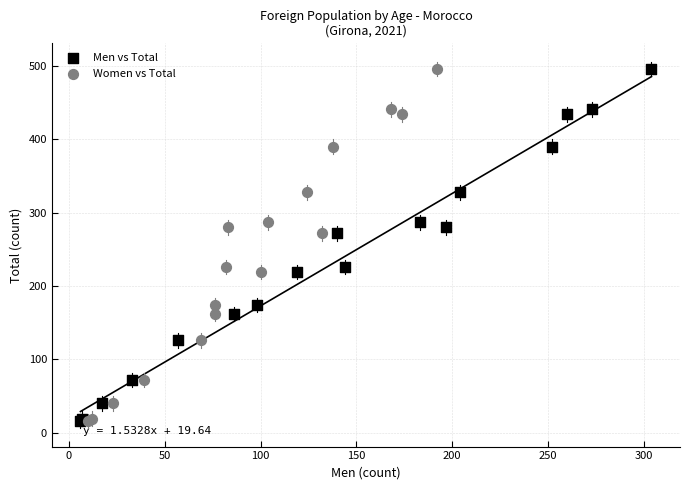

What are all the series names shown in the legend?

Men vs Total, Women vs Total